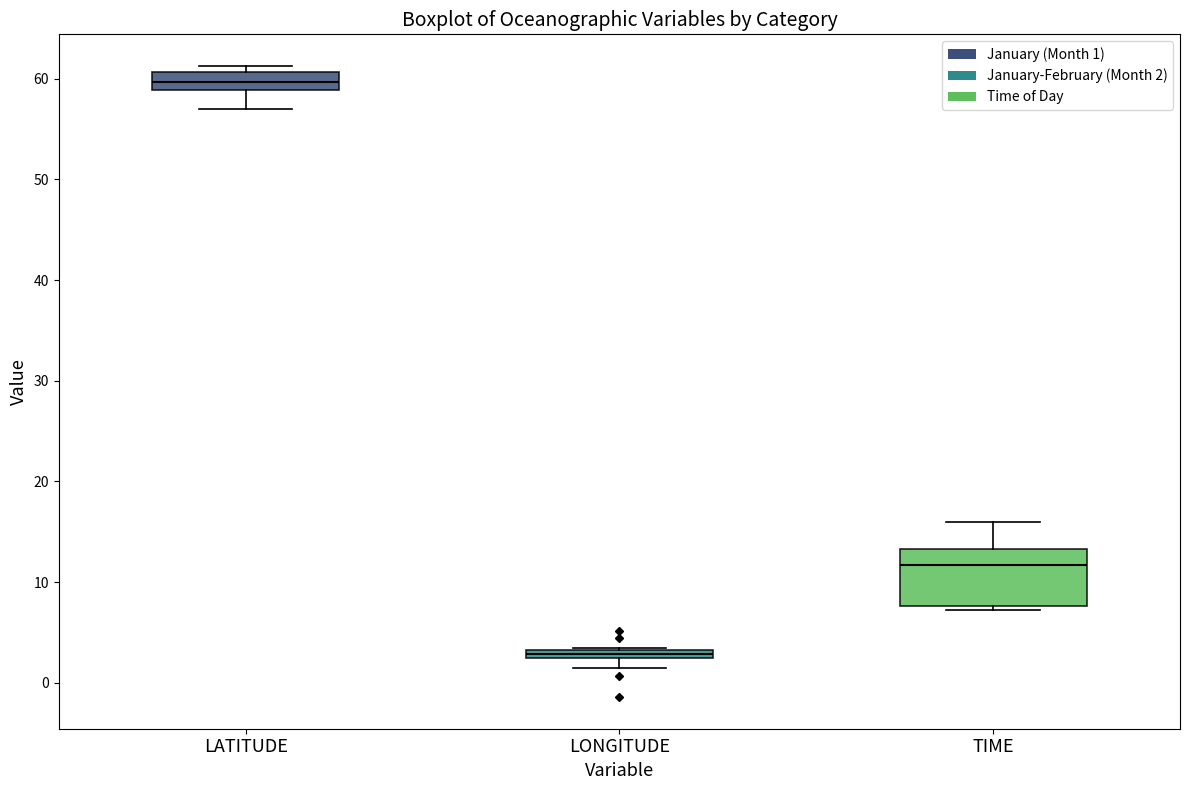

Comparing the boxes themselves (not the whiskers), which one is the tallest?

TIME